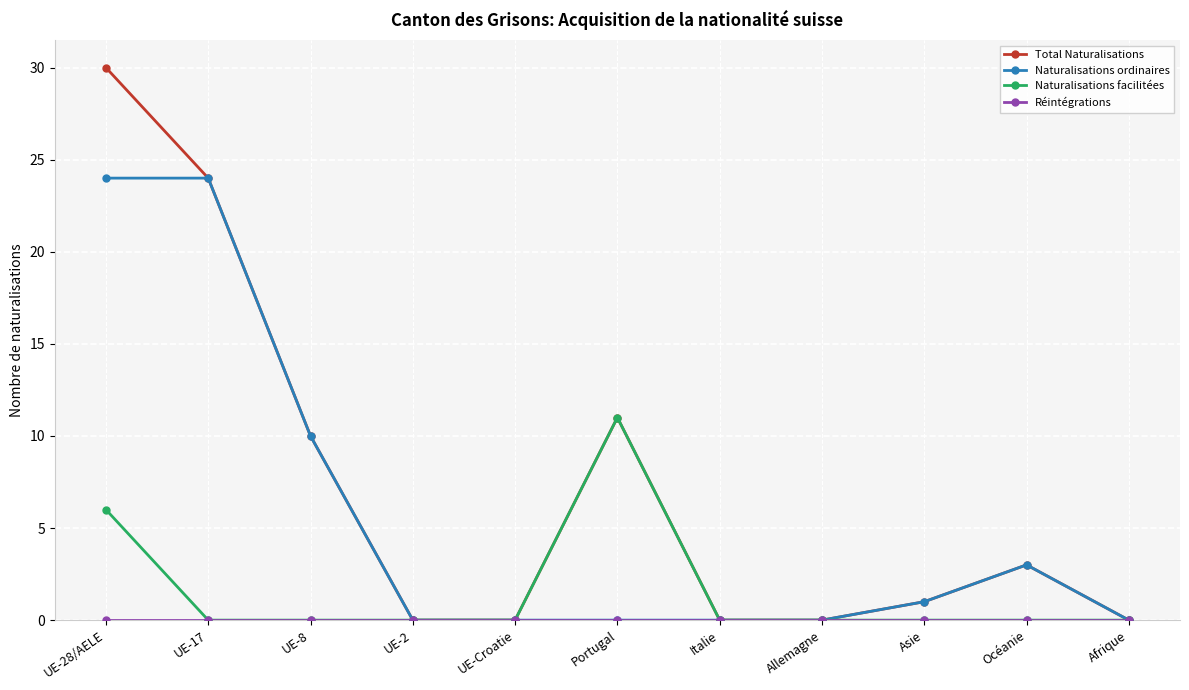

In Total Naturalisations, how many points are higher than both neighbors (excluding endpoints)?

2